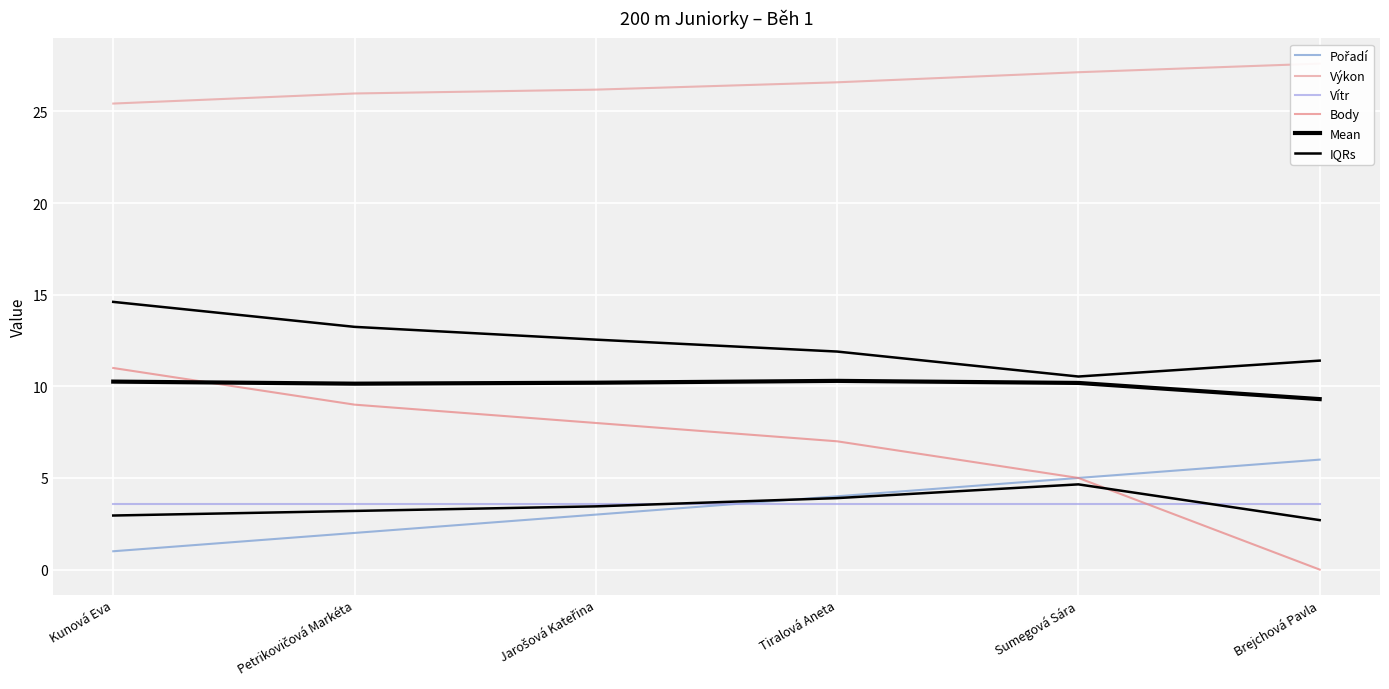

Which series has the largest total across all categories?

Výkon